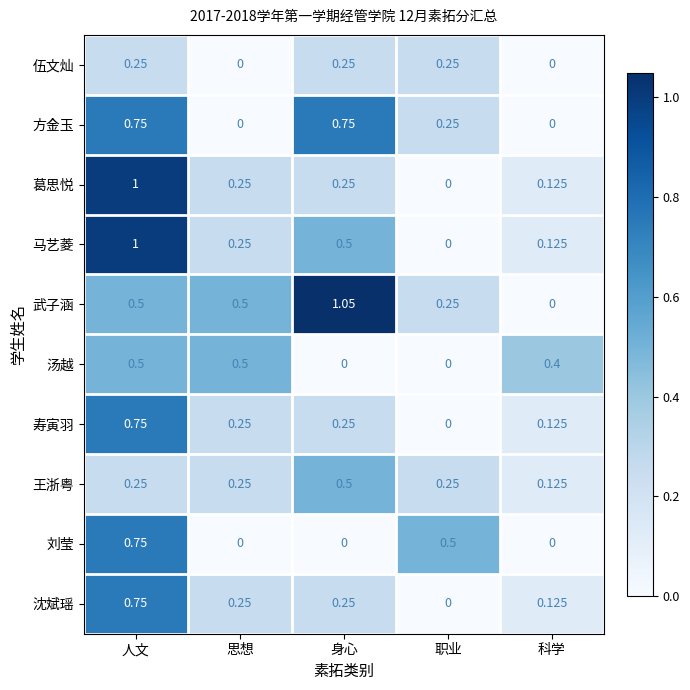

Which series has the largest range (max minus min)?

武子涵